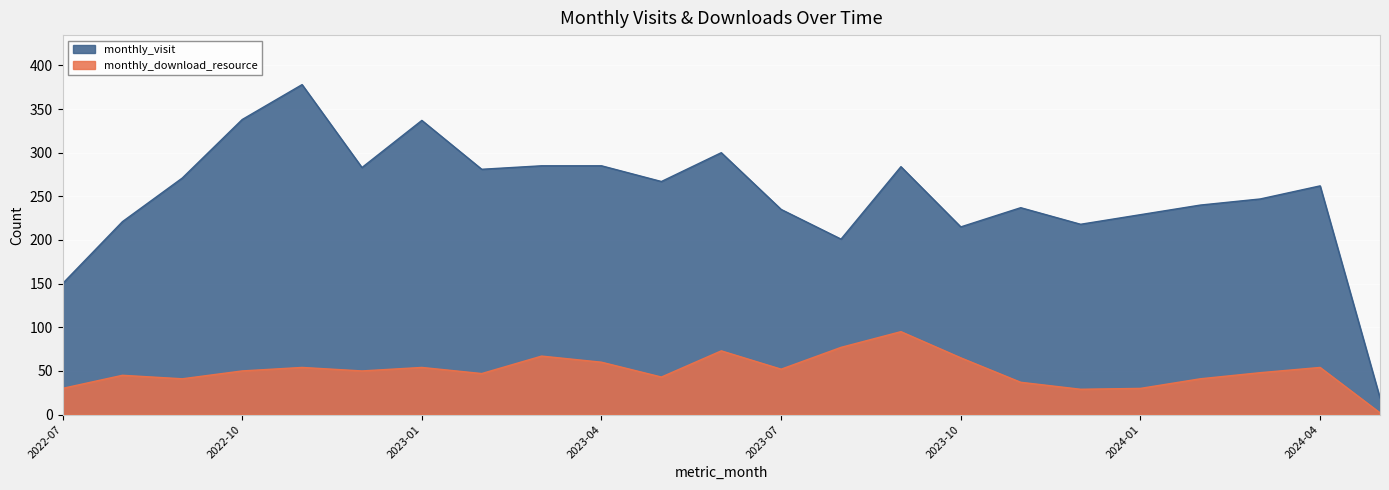

Is the value of monthly_download_resource at 2023-09 greater than the value of monthly_visit at 2024-04?

No